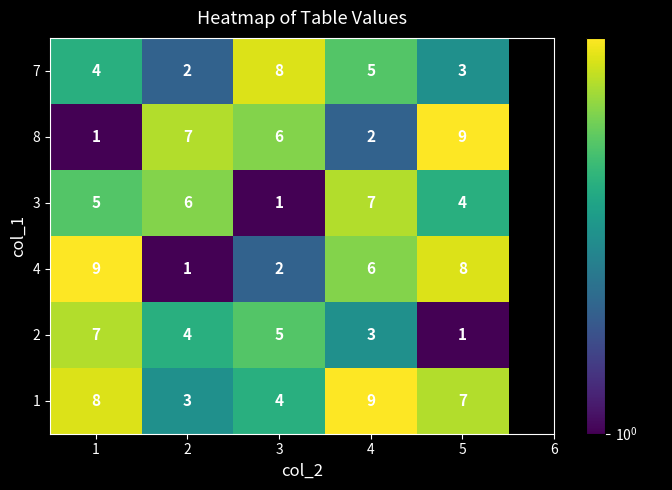

At how many categories does at least one series exceed 1?

5